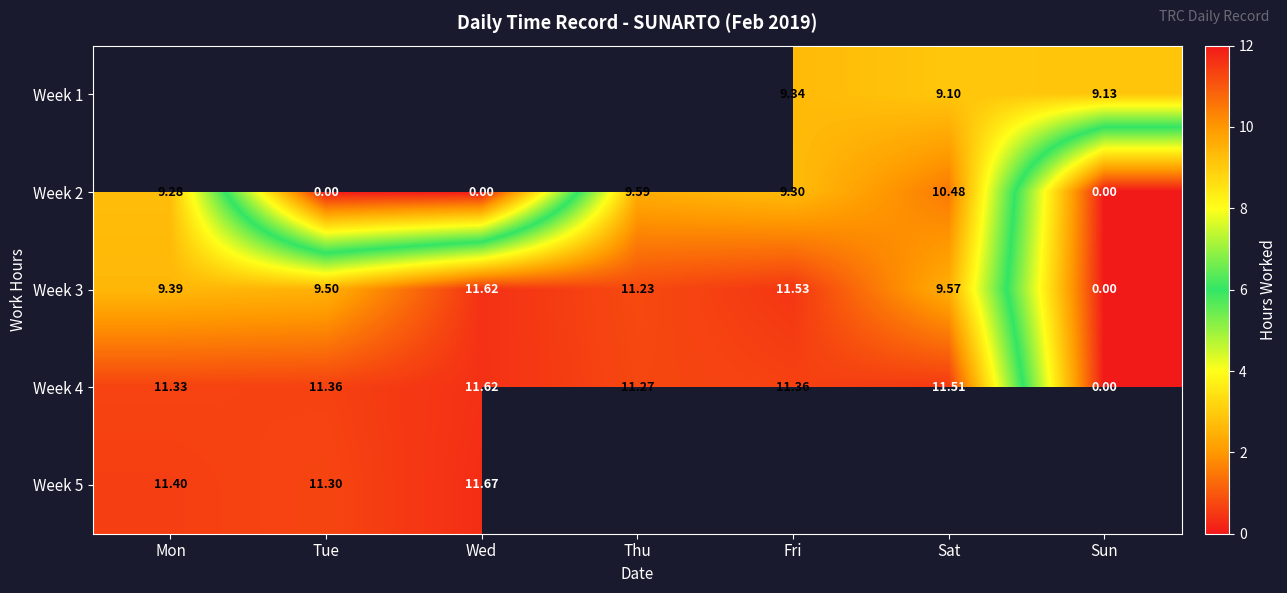

Where does the Week 3 series first go above 9?

Mon